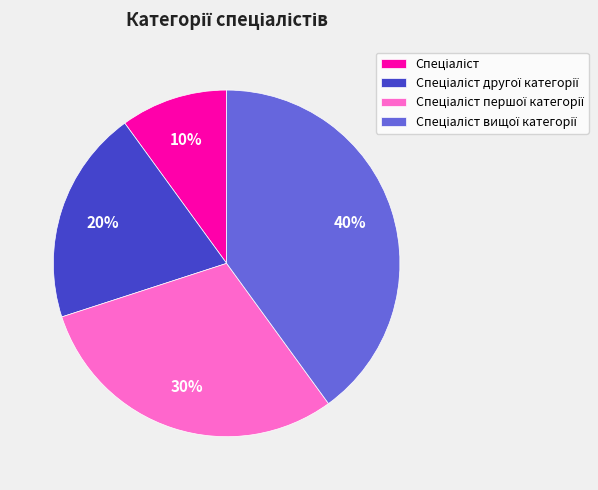

Is there any slice that represents more than half of the pie?

No